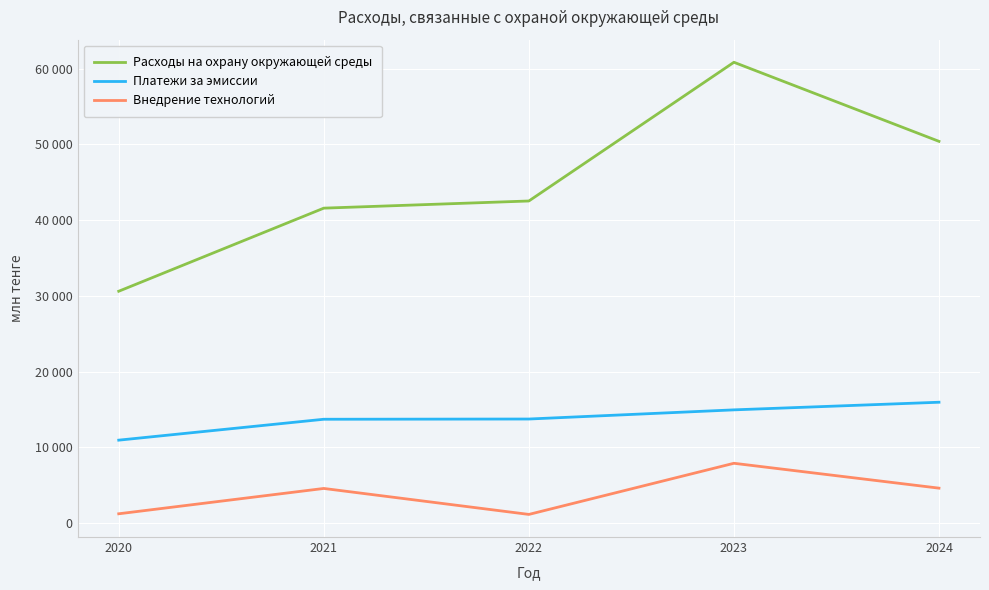

Which series has the widest spread of values?

Расходы на охрану окружающей среды